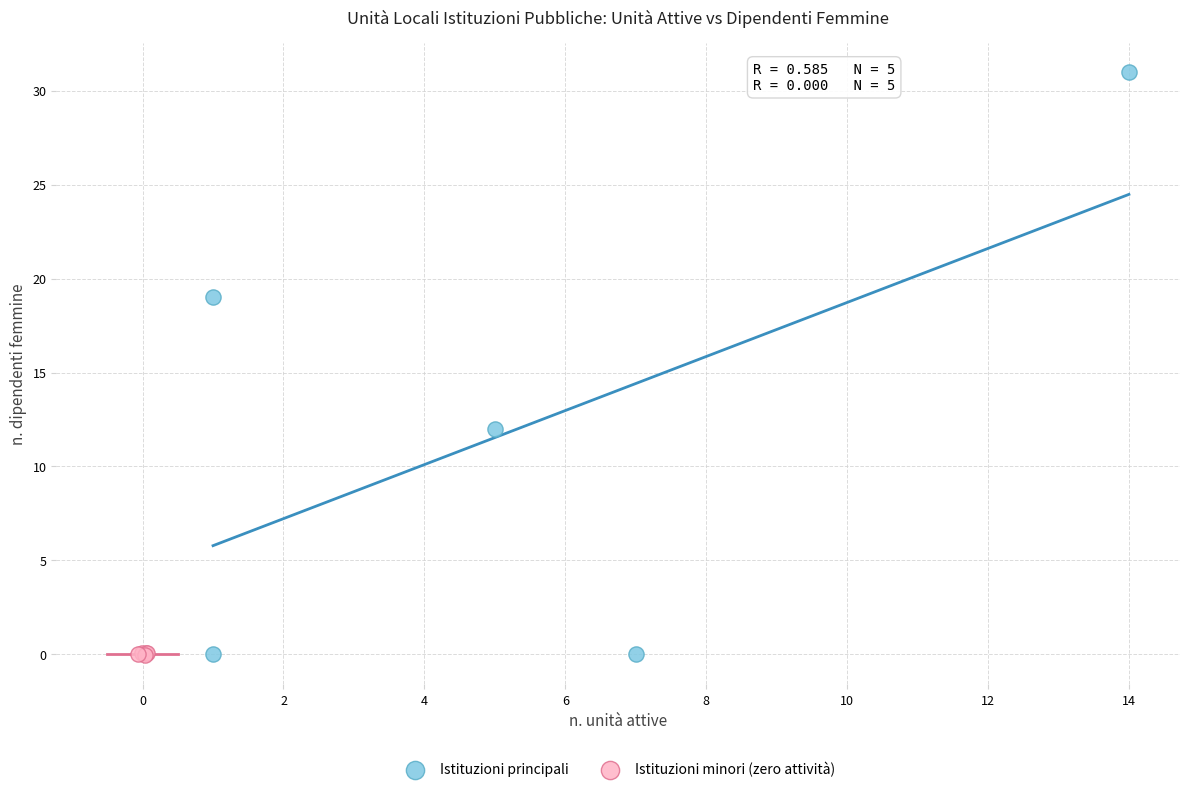

Which series has the largest Y range (max minus min)?

Istituzioni principali